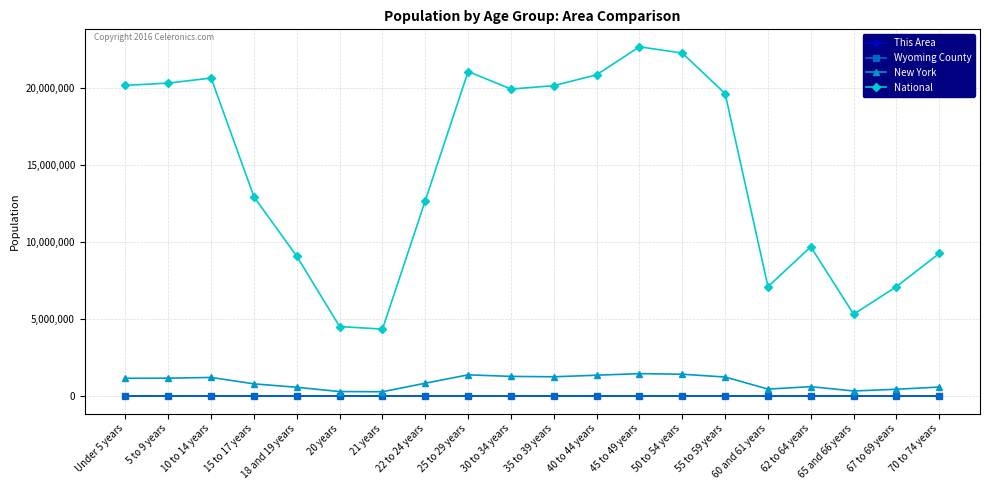

At which category does National reach its first local peak?

10 to 14 years